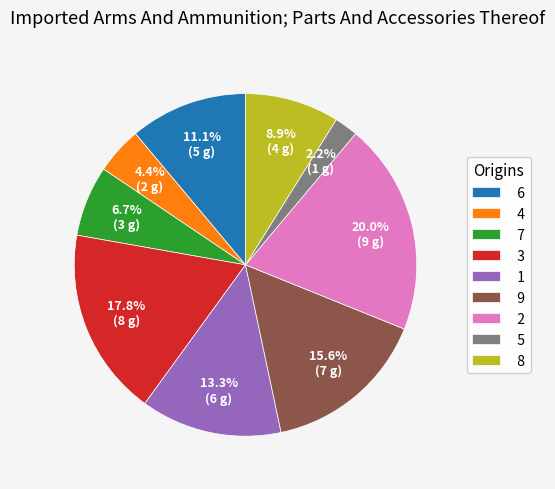

How many segments does this pie chart have?

9